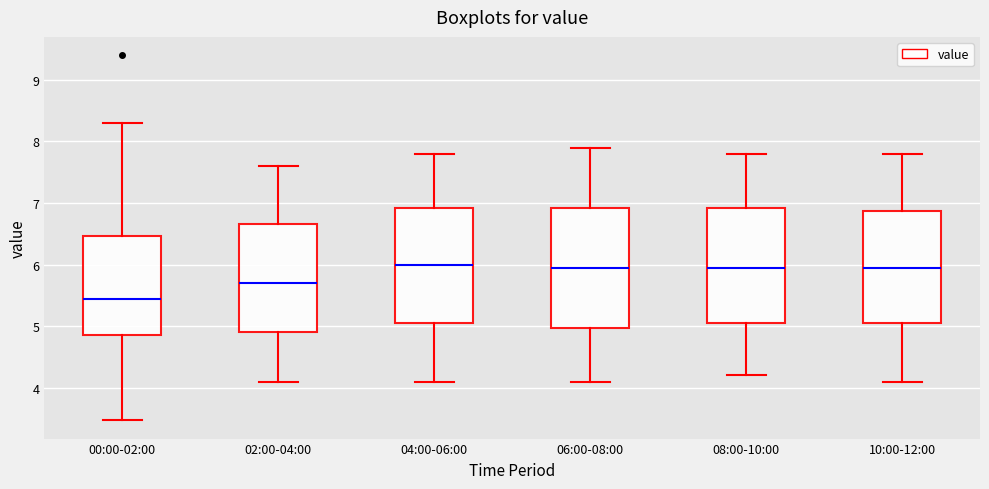

Reading left to right, read every box against the y-axis: the position of its median line, the range the box covers, and the ends of its whiskers. The values are not printed on the chart, so give them approximately, as read against the axis.

00:00-02:00: median 5.4, box 4.8 to 6.5, whiskers 3.5 to 8.3
02:00-04:00: median 5.7, box 4.9 to 6.7, whiskers 4.1 to 7.6
04:00-06:00: median 6.0, box 5.1 to 6.9, whiskers 4.1 to 7.8
06:00-08:00: median 6.0, box 5.0 to 6.9, whiskers 4.1 to 7.9
08:00-10:00: median 6.0, box 5.1 to 6.9, whiskers 4.2 to 7.8
10:00-12:00: median 6.0, box 5.1 to 6.9, whiskers 4.1 to 7.8